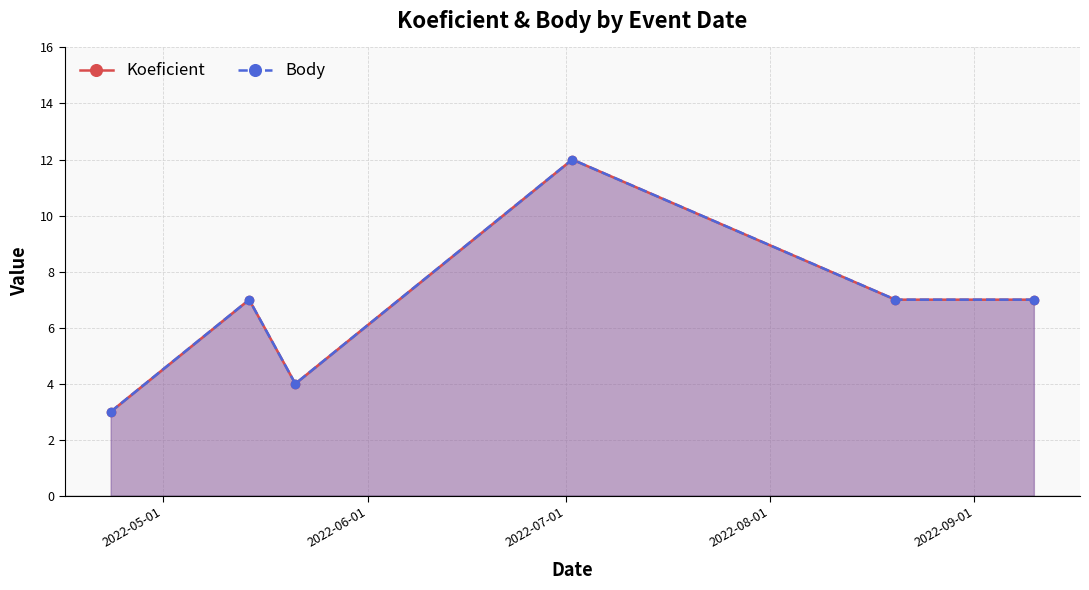

What is the minimum value for Body?

3